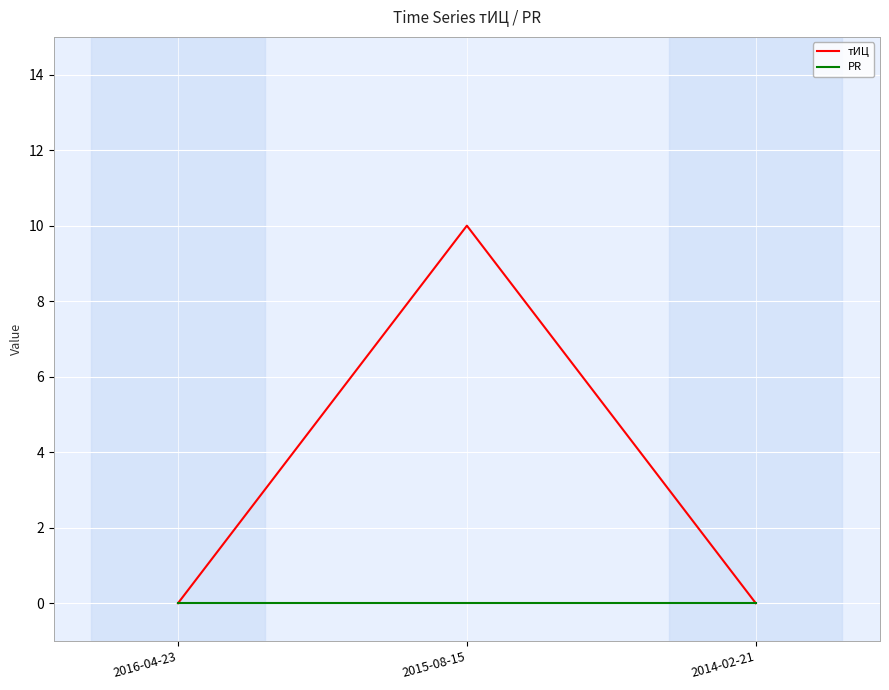

At which category is the sum across all series the highest?

2015-08-15